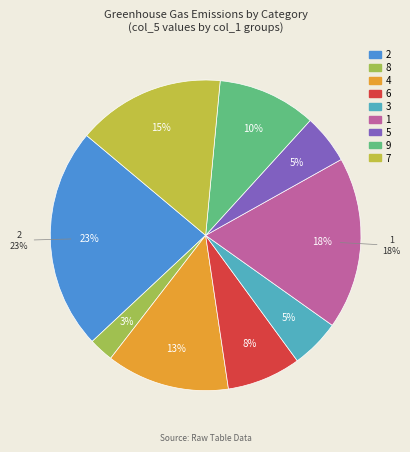

The col_1_5 slice represents 20% of the pie. True or false?

False